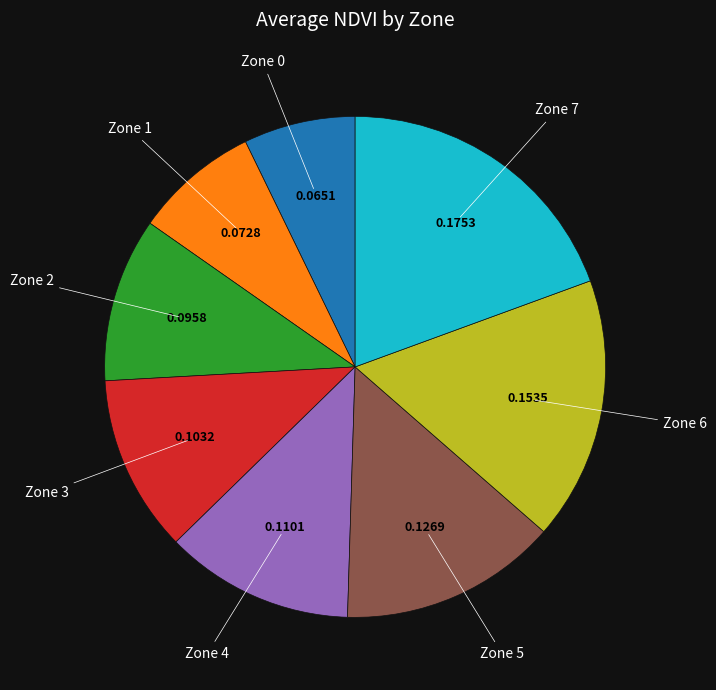

Which slice is the largest?

Zone 7